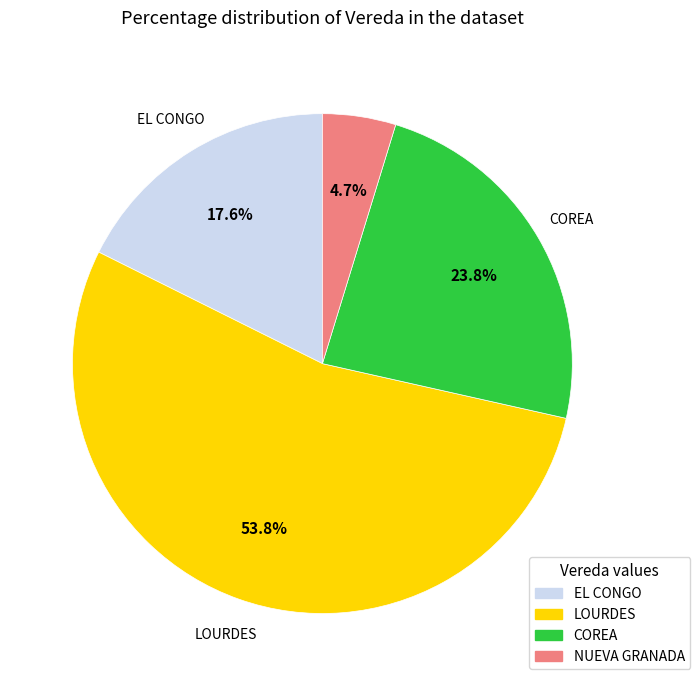

Which category has the smallest portion of the pie?

NUEVA GRANADA